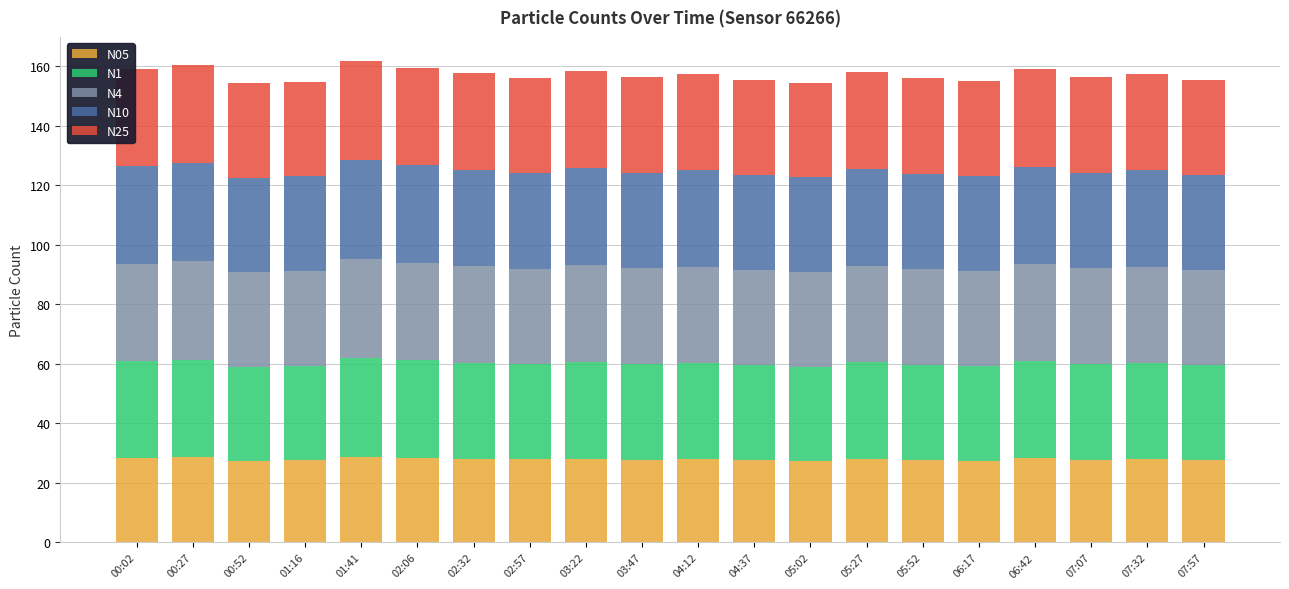

What is the maximum value for N05?

28.8